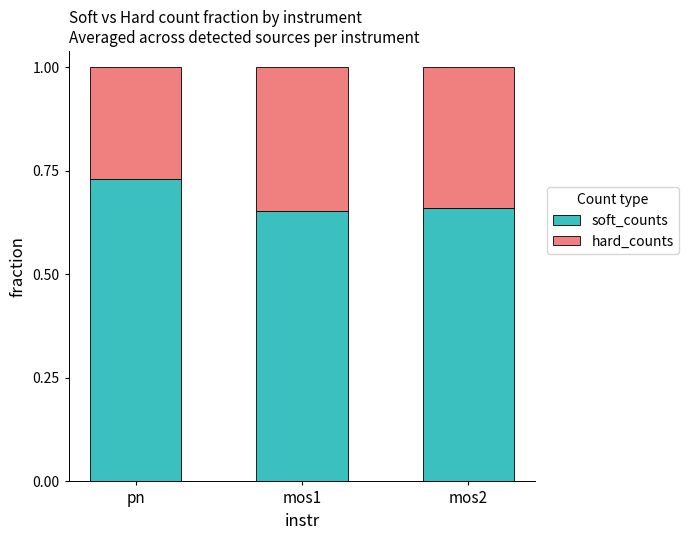

At which label does soft_counts reach its peak?

pn